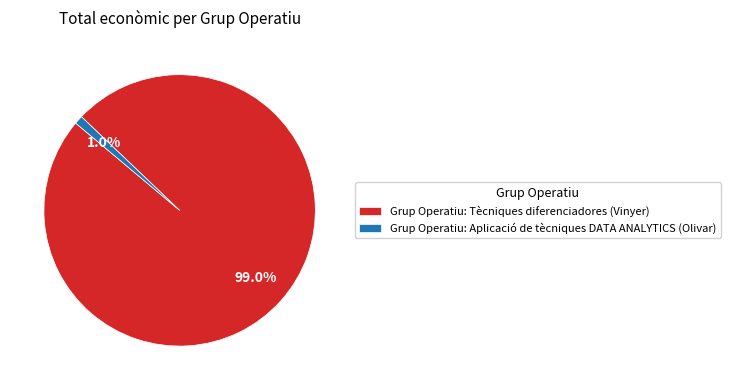

What is the largest slice in the pie chart?

Grup Operatiu: Tècniques diferenciadores (Vinyer)